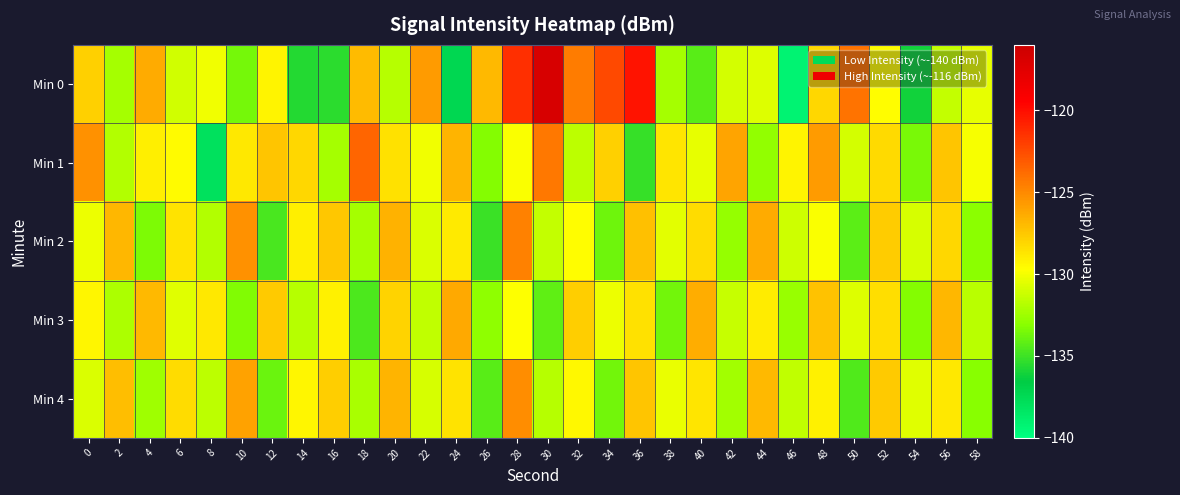

Reading left to right, what are all the values shown in this chart?

Min 0: 0=-127.8	2=-132.3	4=-126.4	6=-131.0	8=-130.1	10=-133.6	12=-129.2	14=-135.6	16=-135.4	18=-127.0	20=-131.8	22=-125.7	24=-137.3	26=-126.9	28=-121.4	30=-116.8	32=-124.5	34=-122.4	36=-120.2	38=-132.3	40=-134.3	42=-130.9	44=-130.7	46=-139.2	48=-128.1	50=-124.1	52=-129.7	54=-136.1	56=-131.4	58=-130.3
Min 1: 0=-125.4	2=-131.9	4=-129.1	6=-129.5	8=-138.0	10=-128.8	12=-127.4	14=-128.2	16=-132.3	18=-123.5	20=-128.5	22=-130.1	24=-126.7	26=-133.2	28=-129.8	30=-124.3	32=-131.6	34=-127.9	36=-135.2	38=-128.7	40=-130.4	42=-126.1	44=-132.8	46=-129.3	48=-125.7	50=-131.0	52=-128.2	54=-133.5	56=-127.4	58=-129.9
Min 2: 0=-130.2	2=-126.8	4=-133.4	6=-128.6	8=-131.9	10=-125.3	12=-134.7	14=-129.1	16=-127.5	18=-132.3	20=-126.6	22=-130.8	24=-128.9	26=-135.1	28=-124.7	30=-131.4	32=-129.6	34=-133.8	36=-127.2	38=-130.5	40=-128.3	42=-132.7	44=-126.4	46=-131.1	48=-129.8	50=-134.2	52=-127.7	54=-130.9	56=-128.1	58=-133.0
Min 3: 0=-129.4	2=-132.1	4=-126.9	6=-130.6	8=-128.8	10=-133.3	12=-127.6	14=-131.8	16=-129.2	18=-134.6	20=-128.0	22=-131.5	24=-126.3	26=-132.9	28=-129.7	30=-134.1	32=-127.8	34=-130.2	36=-128.5	38=-133.7	40=-126.5	42=-131.3	44=-129.0	46=-132.6	48=-127.3	50=-130.7	52=-128.4	54=-133.2	56=-126.8	58=-131.7
Min 4: 0=-130.8	2=-127.1	4=-132.5	6=-128.3	8=-131.6	10=-126.0	12=-133.9	14=-129.4	16=-127.8	18=-132.2	20=-126.7	22=-130.9	24=-128.6	26=-134.3	28=-125.1	30=-131.8	32=-129.5	34=-133.7	36=-127.4	38=-130.3	40=-128.7	42=-132.4	44=-126.9	46=-131.5	48=-129.2	50=-134.5	52=-127.6	54=-130.6	56=-128.8	58=-133.1